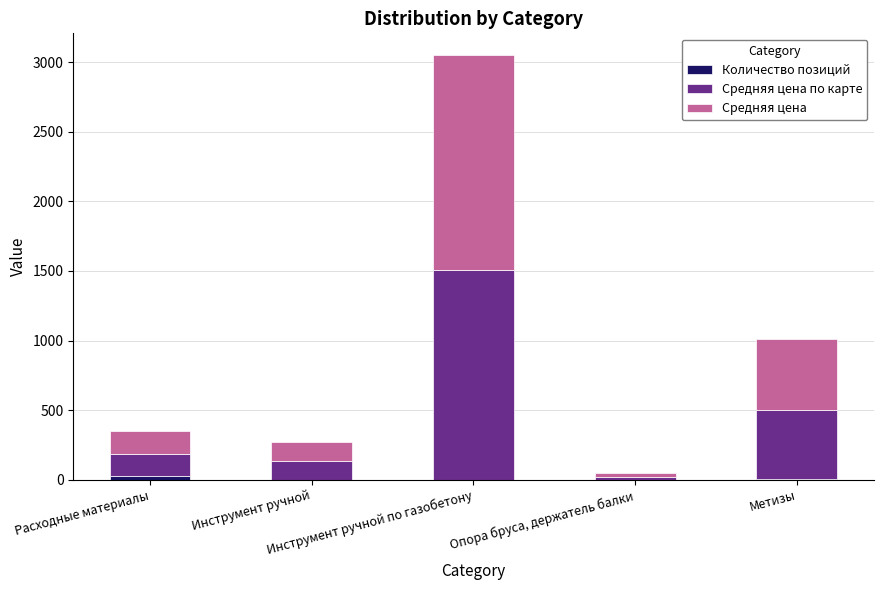

Are the bars horizontal?

No